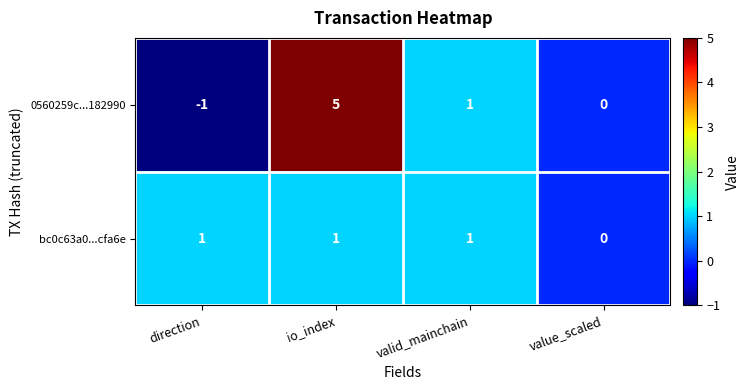

Count the bc0c63a0...cfa6e values in the range 1 to 2.

3